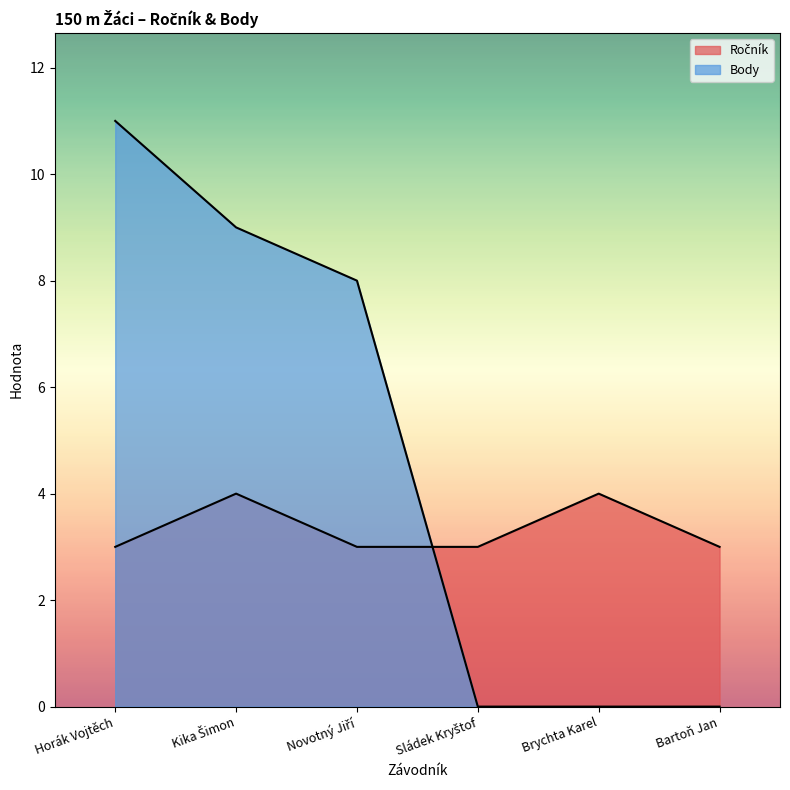

What is the total value across all series at Horák Vojtěch?

14